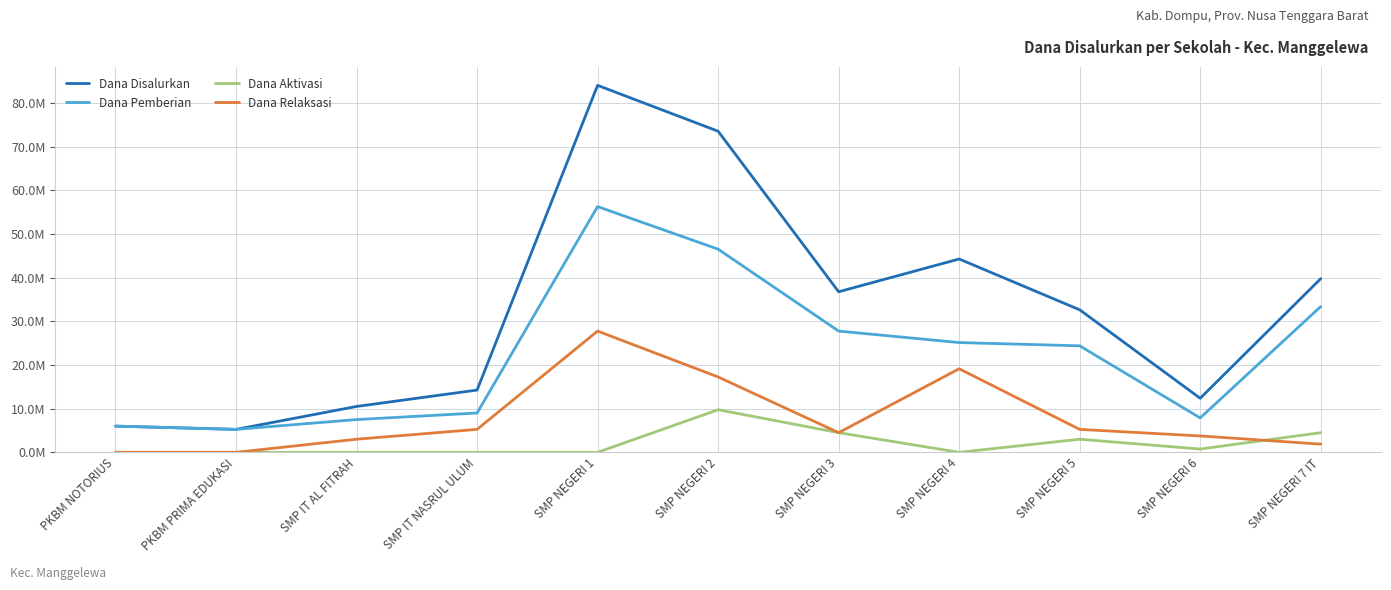

Between SMP IT NASRUL ULUM and SMP NEGERI 2, which is larger?

SMP NEGERI 2